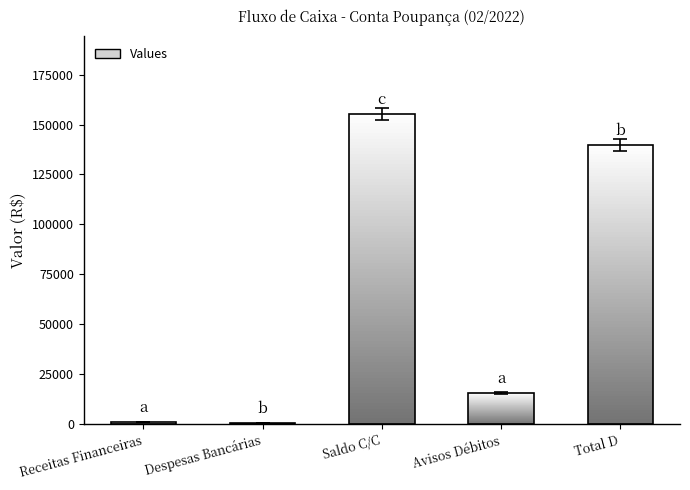

Which has a higher value, Despesas Bancárias or Avisos Débitos?

Avisos Débitos